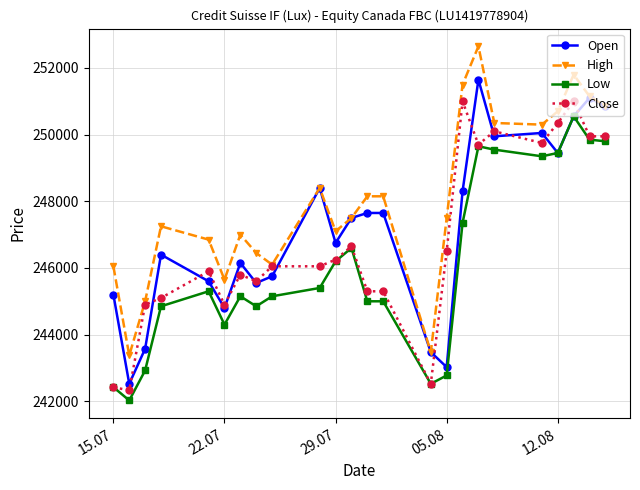

What is the highest value of the Open series?

251650